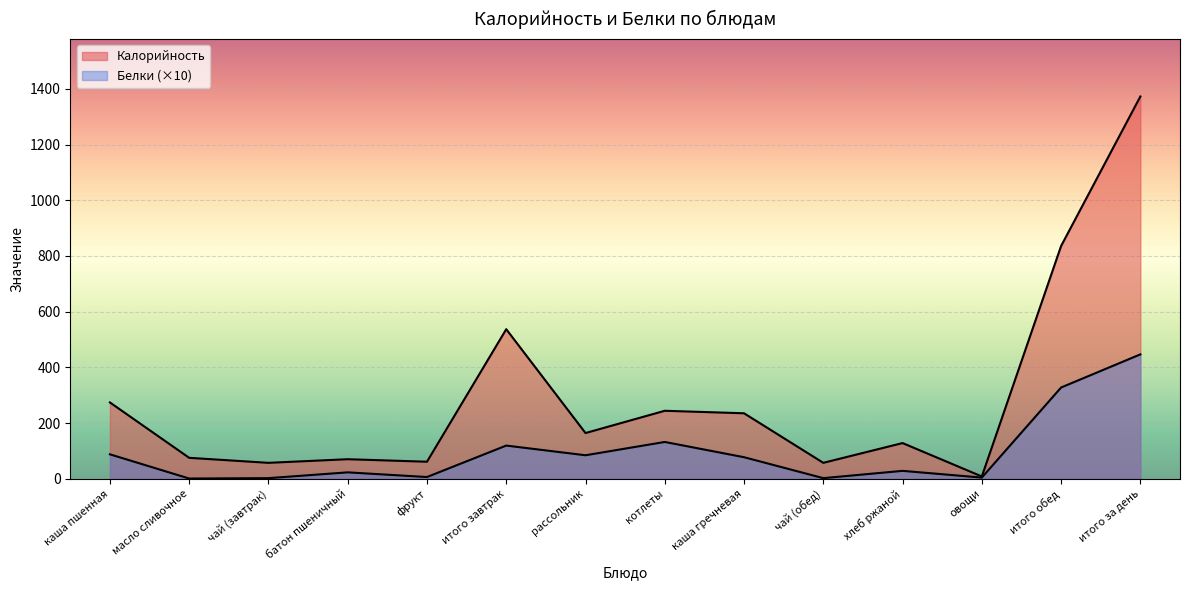

What value does the Калорийность series have at каша гречневая?

235.0